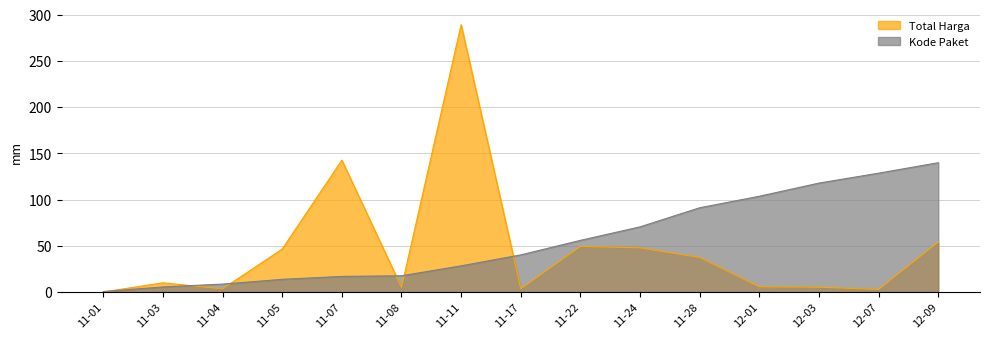

What is the sum of the Total Harga values at 11-01 and 11-03?

9.9